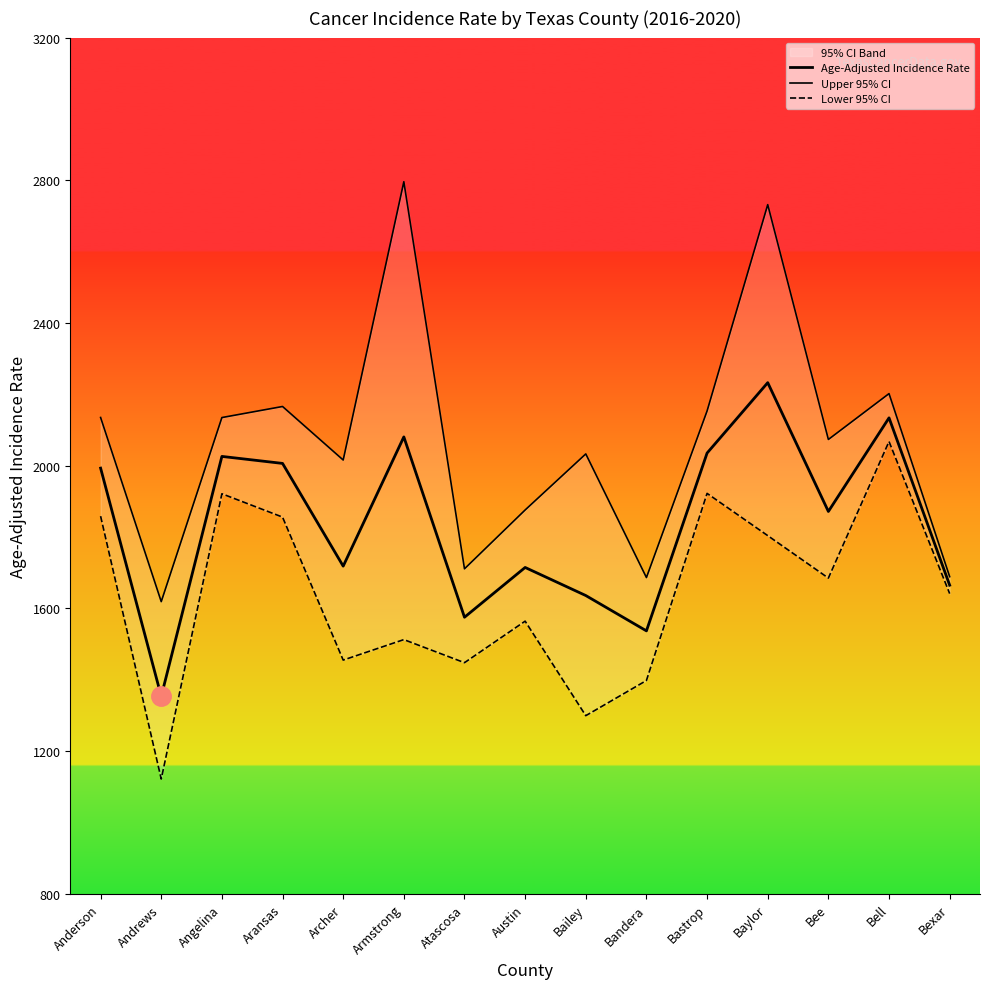

What is the average value of the Upper 95% CI series?

2068.4